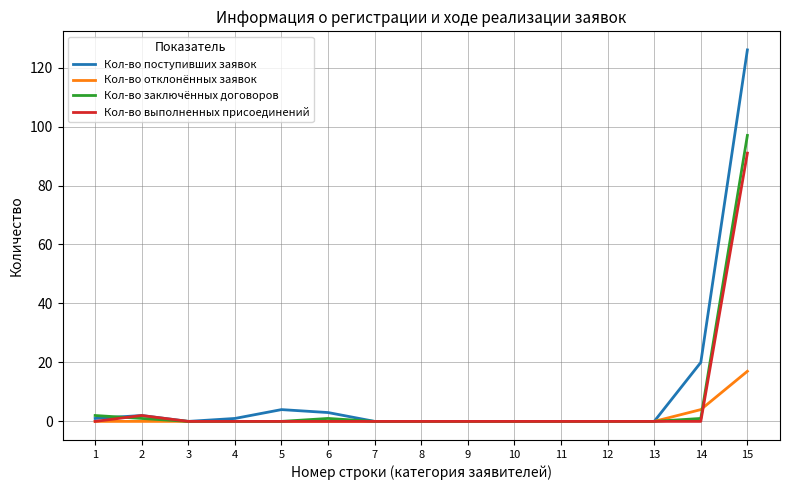

How many lines are shown in the chart?

4